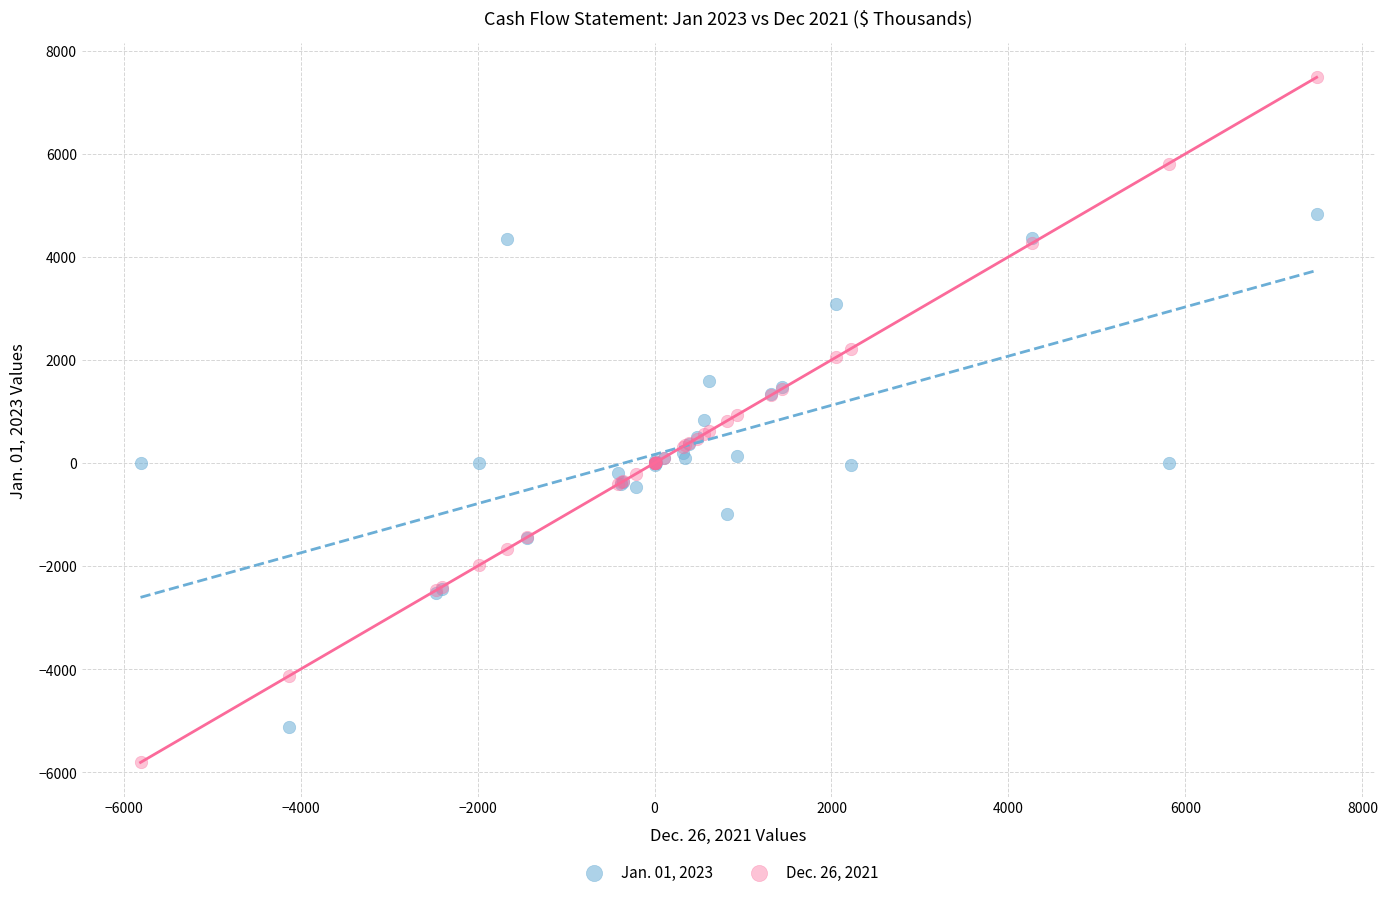

Which series contains the highest Y value?

Dec. 26, 2021